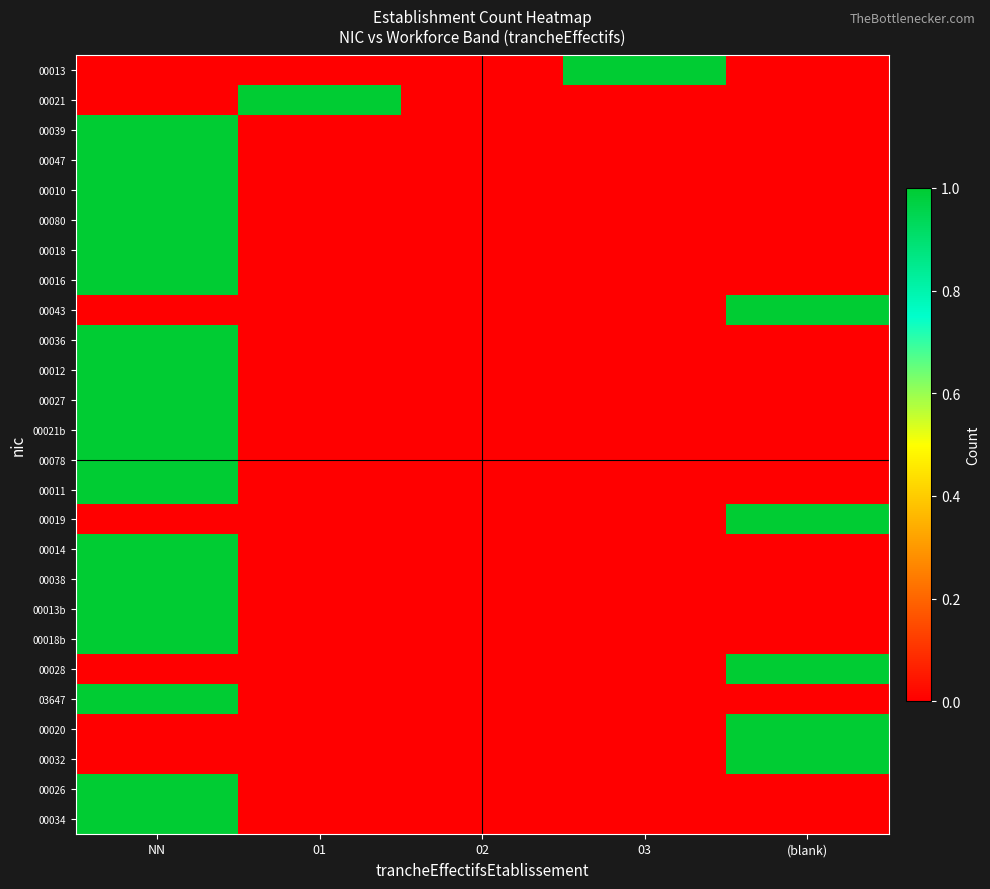

How many distinct data groups are displayed?

26